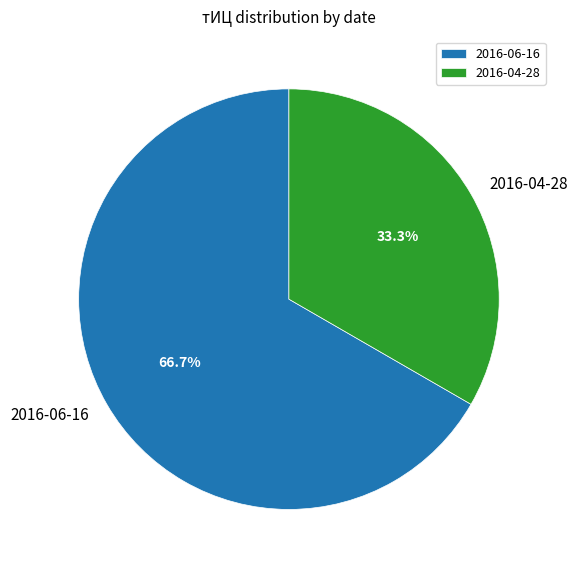

Combined, what portion of the pie is 2016-06-16 and 2016-04-28?

100.0%